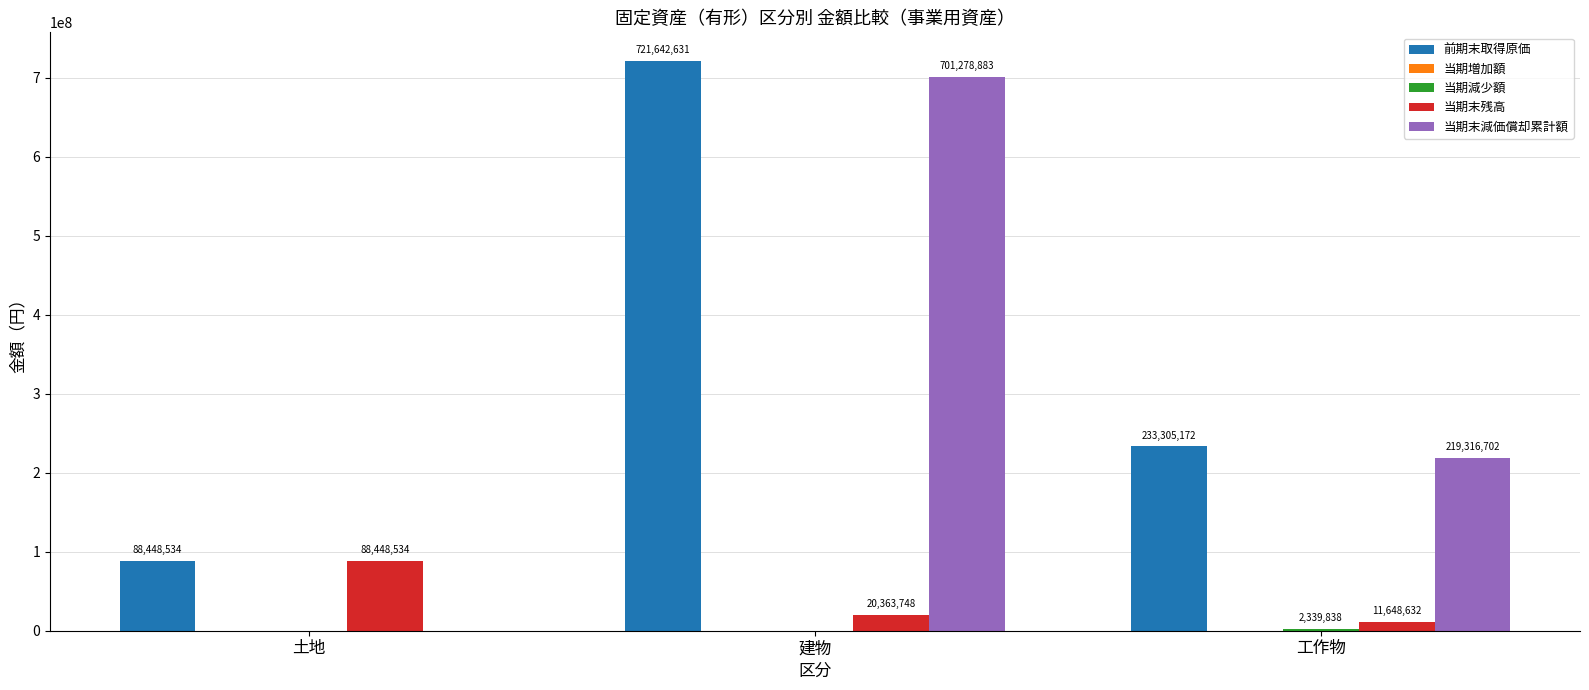

The value of 前期末取得原価 at 建物 is 721642631. True or false?

True